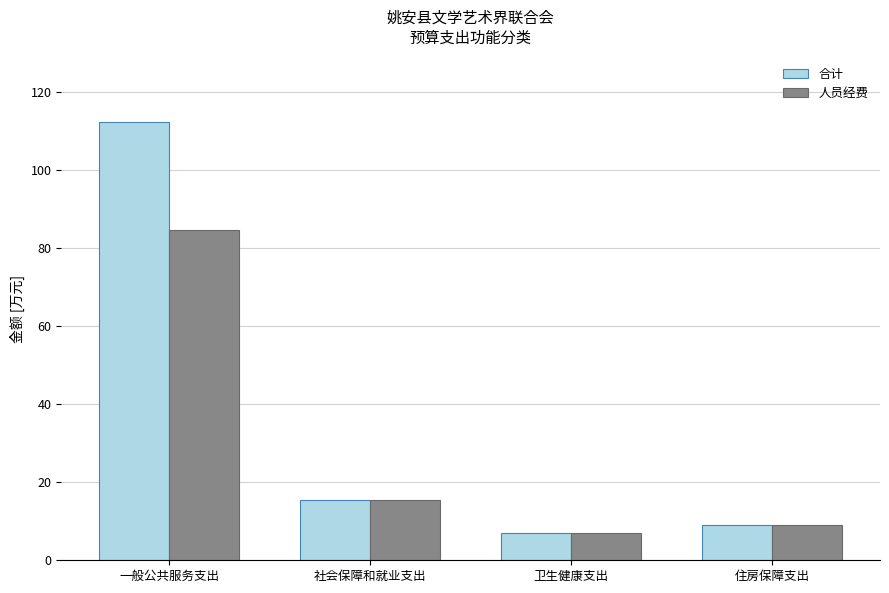

Are the bars grouped side by side (vs. stacked)?

Yes